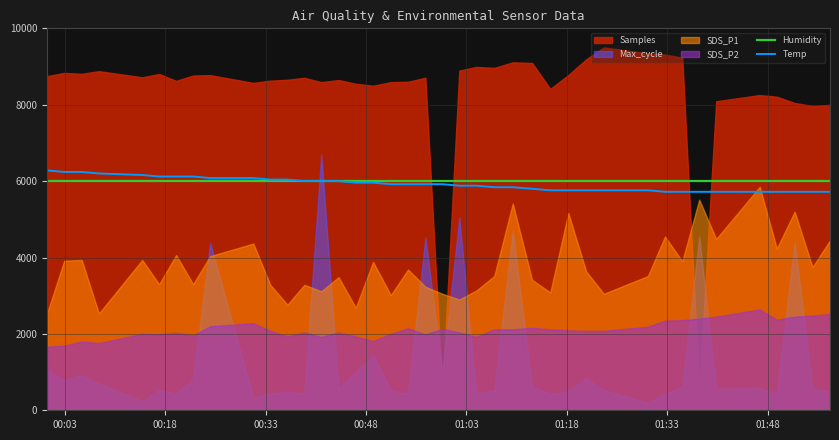

After their last crossing, which series has the higher values: Temp or Humidity?

Humidity